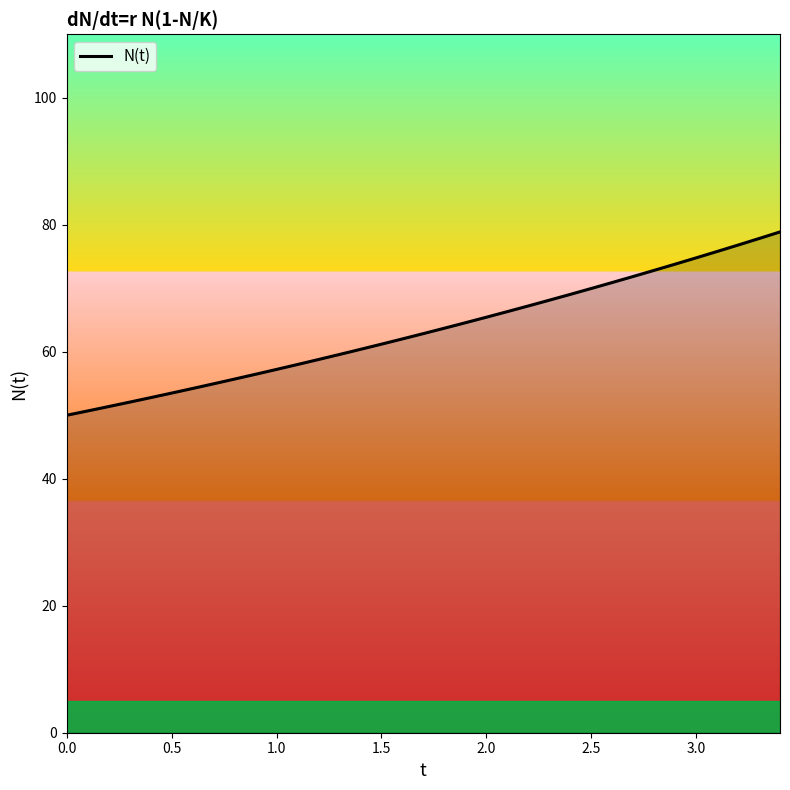

What is the minimum value shown in the chart?

50.0